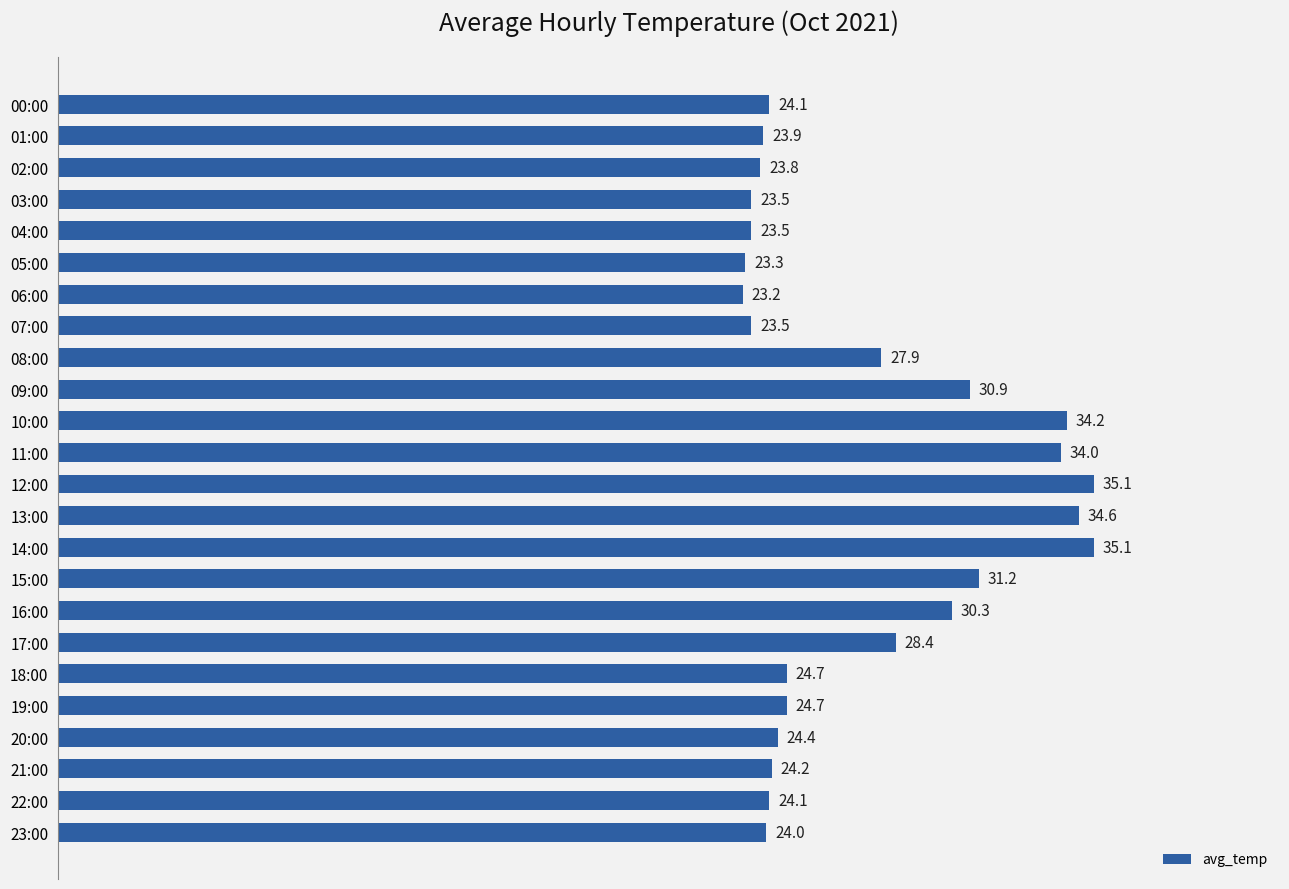

What is the minimum value shown in the chart?

23.2